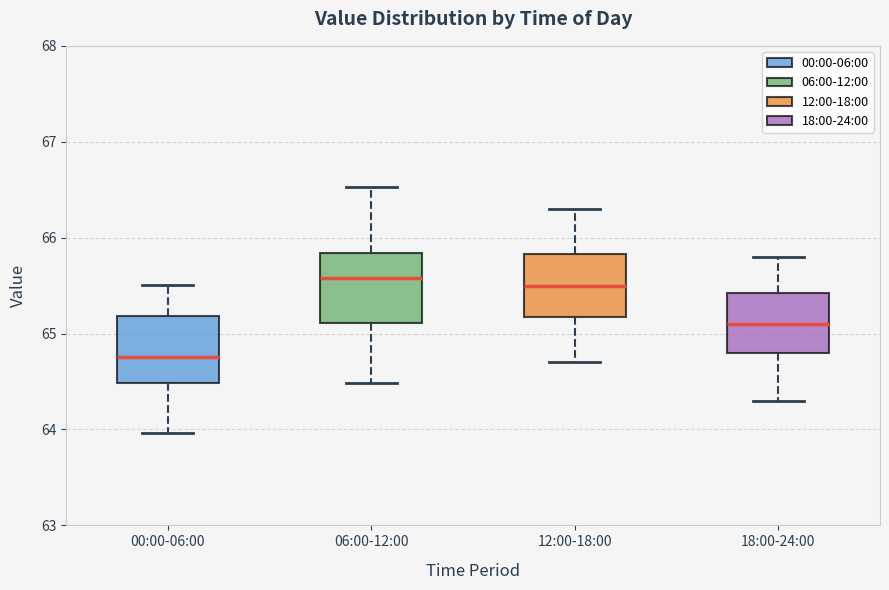

Reading left to right, read every box against the y-axis: the position of its median line, the range the box covers, and the ends of its whiskers. The values are not printed on the chart, so give them approximately, as read against the axis.

00:00-06:00: median 64.8, box 64.5 to 65.2, whiskers 64.0 to 65.5
06:00-12:00: median 65.6, box 65.1 to 65.8, whiskers 64.5 to 66.5
12:00-18:00: median 65.5, box 65.2 to 65.8, whiskers 64.7 to 66.3
18:00-24:00: median 65.1, box 64.8 to 65.4, whiskers 64.3 to 65.8